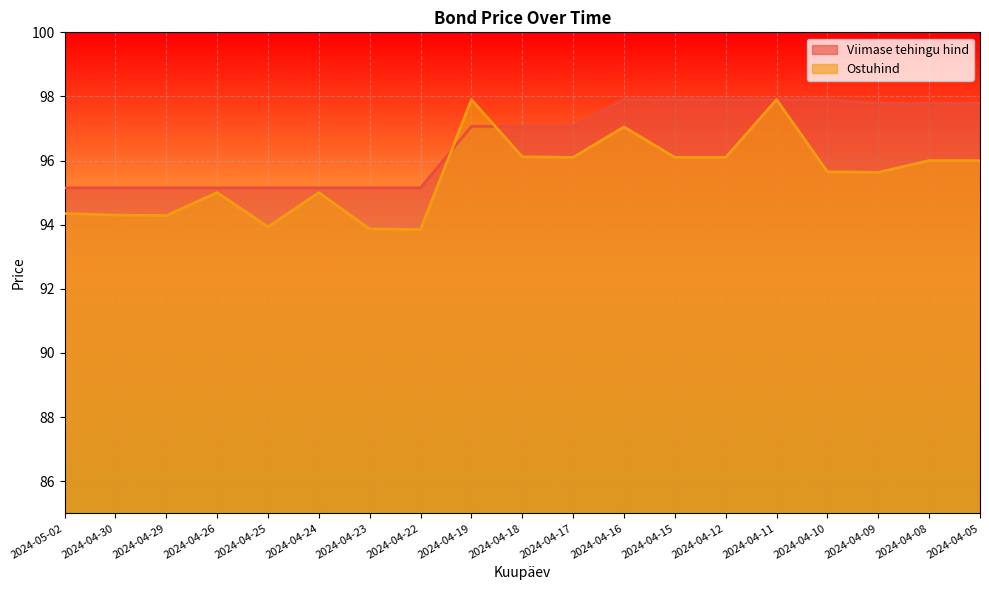

Reading left to right, extract all data points from this chart.

Viimase tehingu hind: 2024-05-02=95.2	2024-04-30=95.2	2024-04-29=95.2	2024-04-26=95.2	2024-04-25=95.2	2024-04-24=95.2	2024-04-23=95.2	2024-04-22=95.2	2024-04-19=97.1	2024-04-18=97.1	2024-04-17=97.1	2024-04-16=97.9	2024-04-15=97.9	2024-04-12=97.9	2024-04-11=97.9	2024-04-10=97.9	2024-04-09=97.8	2024-04-08=97.8	2024-04-05=97.8
Ostuhind: 2024-05-02=94.3	2024-04-30=94.3	2024-04-29=94.3	2024-04-26=95.0	2024-04-25=93.9	2024-04-24=95.0	2024-04-23=93.9	2024-04-22=93.8	2024-04-19=97.9	2024-04-18=96.1	2024-04-17=96.1	2024-04-16=97.0	2024-04-15=96.1	2024-04-12=96.1	2024-04-11=97.9	2024-04-10=95.7	2024-04-09=95.6	2024-04-08=96.0	2024-04-05=96.0